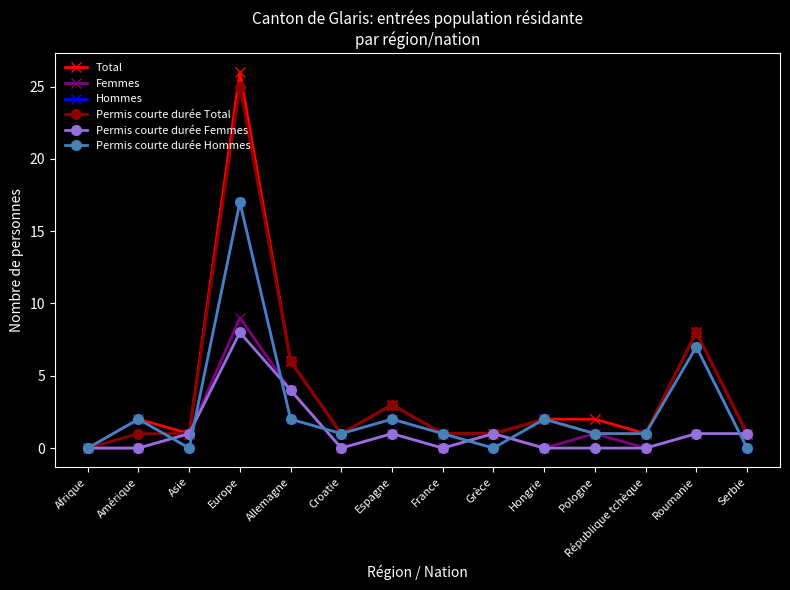

What is the label of the 2nd point from the right?

Roumanie